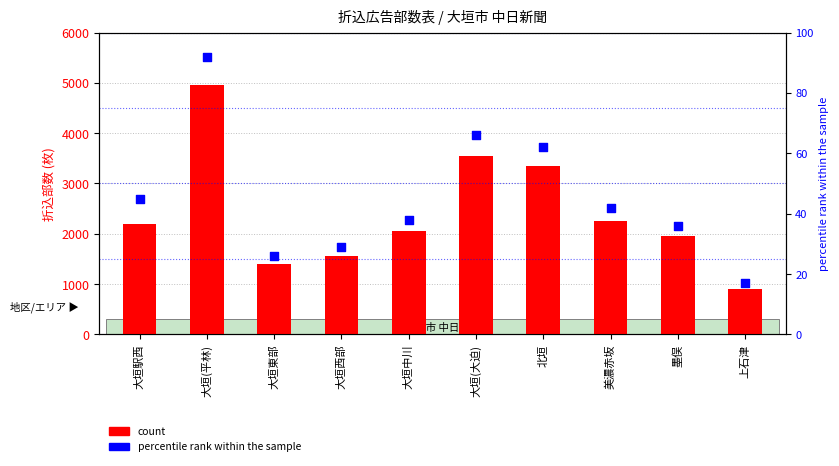

What is the total value across all series at 墨俣?

1986